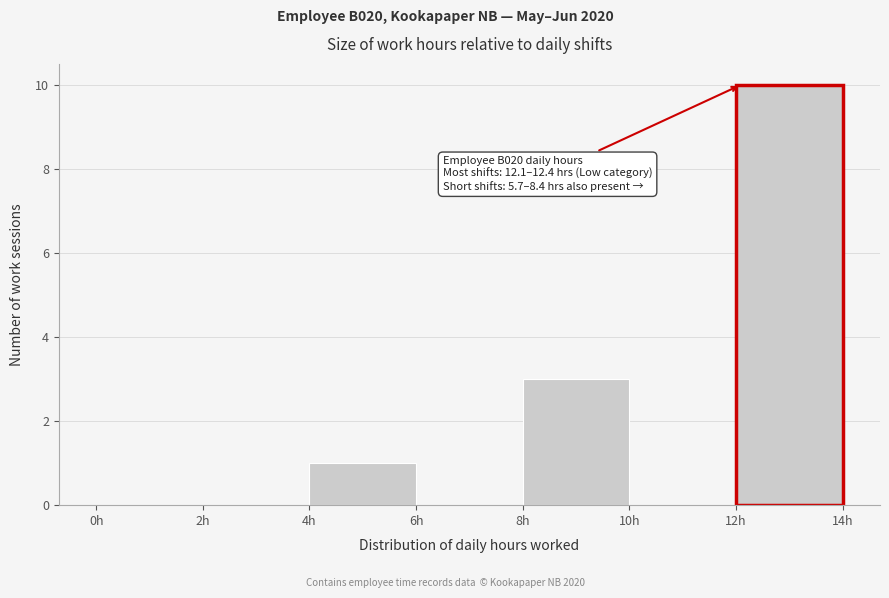

Over which range of the x-axis is the bar tallest?

12 to 14